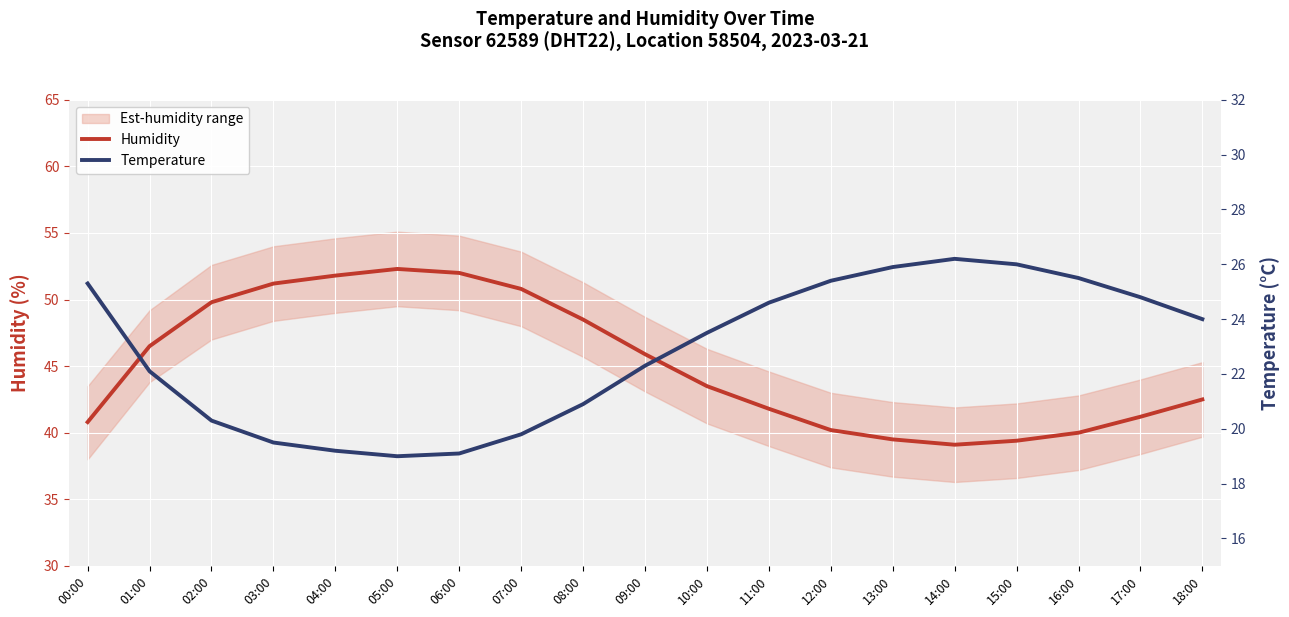

Reading right to left, what are all the values shown in this chart?

Humidity: 18:00=42.5	17:00=41.2	16:00=40.0	15:00=39.4	14:00=39.1	13:00=39.5	12:00=40.2	11:00=41.8	10:00=43.5	09:00=45.9	08:00=48.5	07:00=50.8	06:00=52.0	05:00=52.3	04:00=51.8	03:00=51.2	02:00=49.8	01:00=46.5	00:00=40.8
Temperature: 18:00=24.0	17:00=24.8	16:00=25.5	15:00=26.0	14:00=26.2	13:00=25.9	12:00=25.4	11:00=24.6	10:00=23.5	09:00=22.3	08:00=20.9	07:00=19.8	06:00=19.1	05:00=19.0	04:00=19.2	03:00=19.5	02:00=20.3	01:00=22.1	00:00=25.3